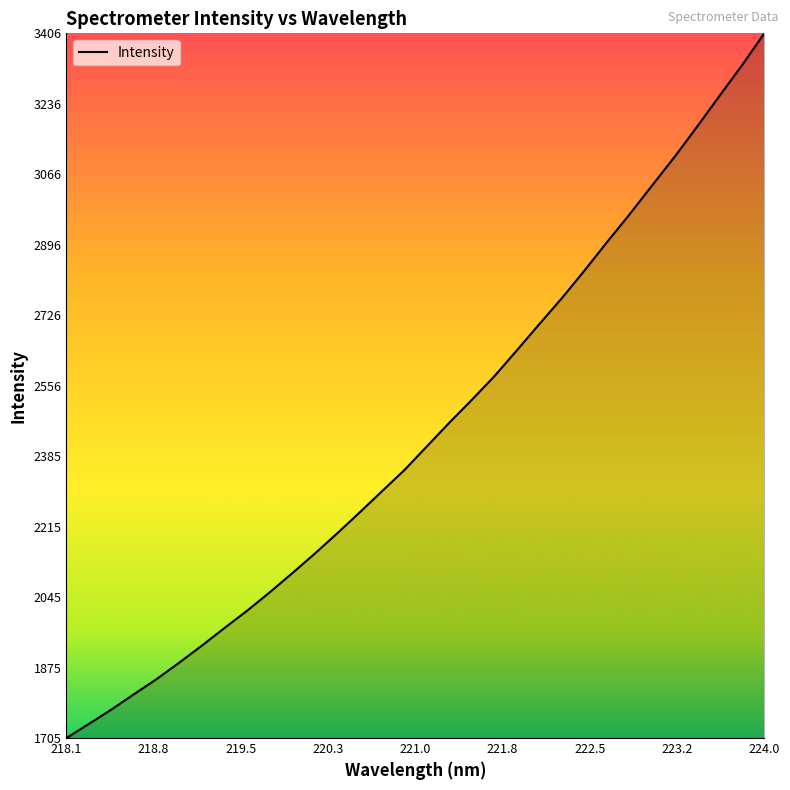

Does the chart have visible grid lines?

No